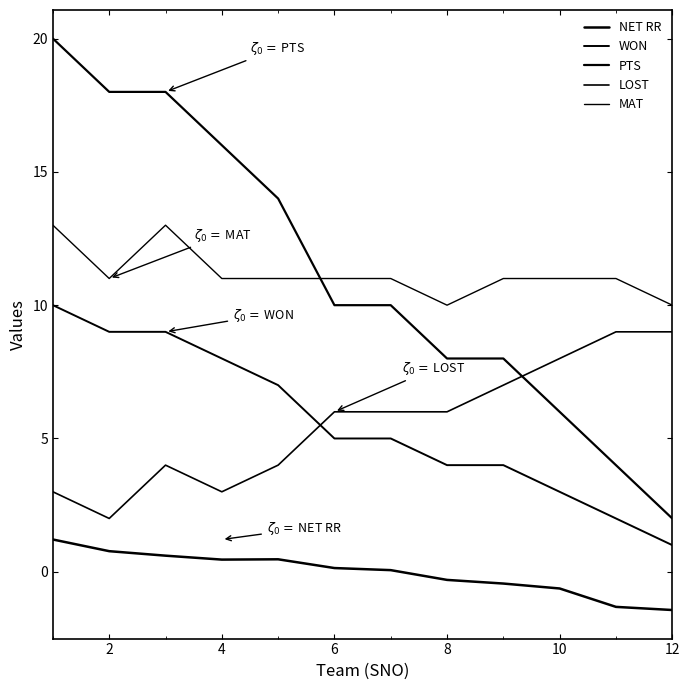

How many lines are shown in the chart?

5